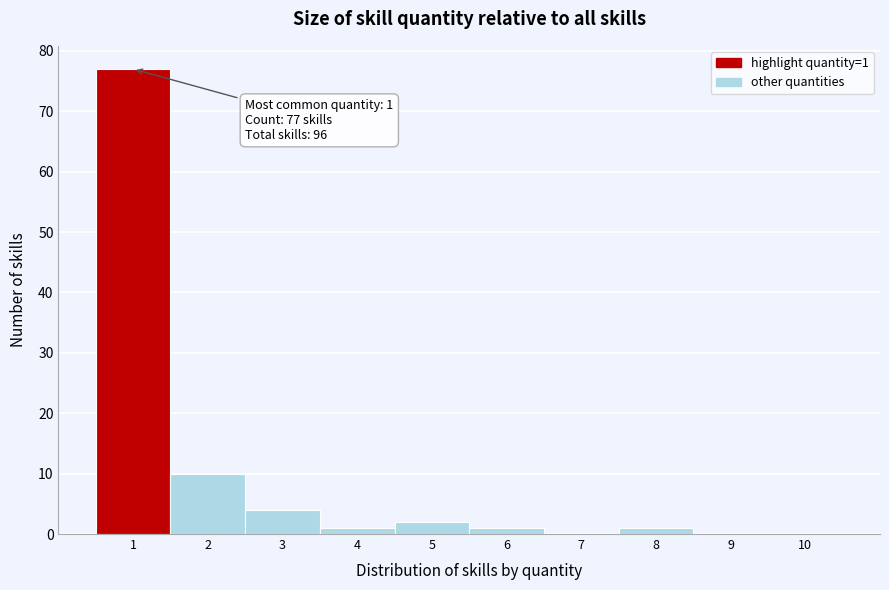

Which range on the x-axis has the tallest bar?

0.5 to 1.5